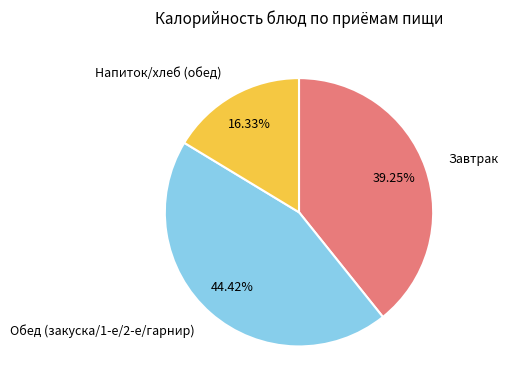

Between Обед (закуска/1-е/2-е/гарнир) and Завтрак, which is larger?

Обед (закуска/1-е/2-е/гарнир)